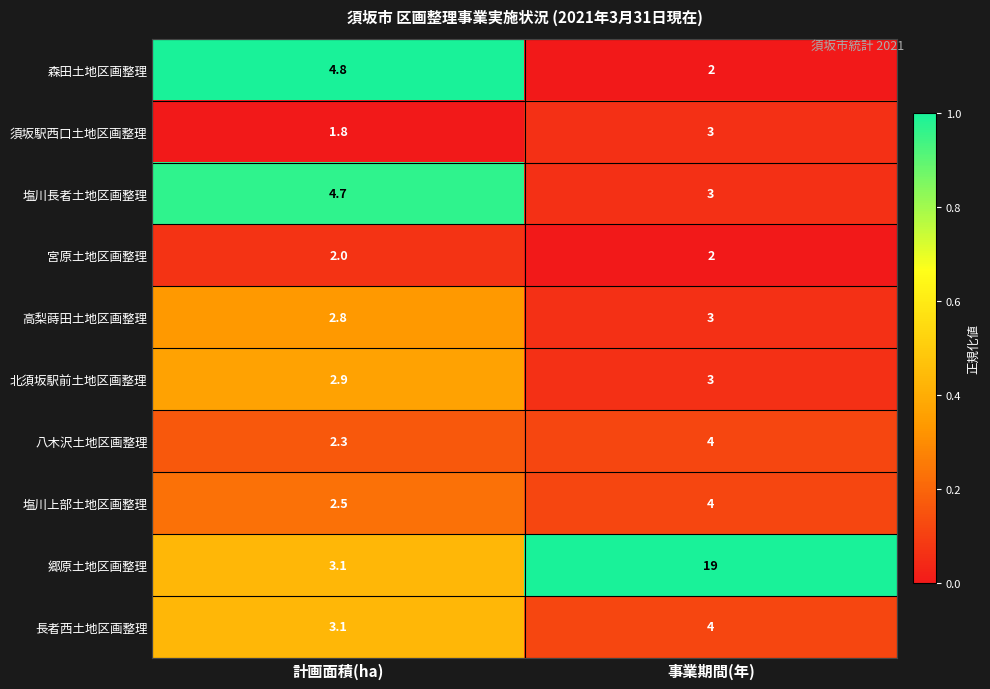

At which category does the chart reach its minimum across all series?

計画面積(ha)